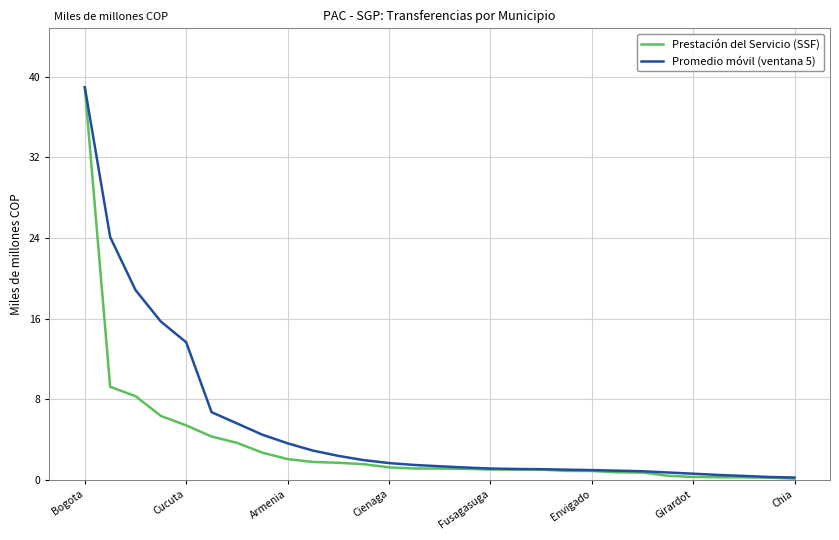

Which series has the largest total across all categories?

Promedio móvil (ventana 5)